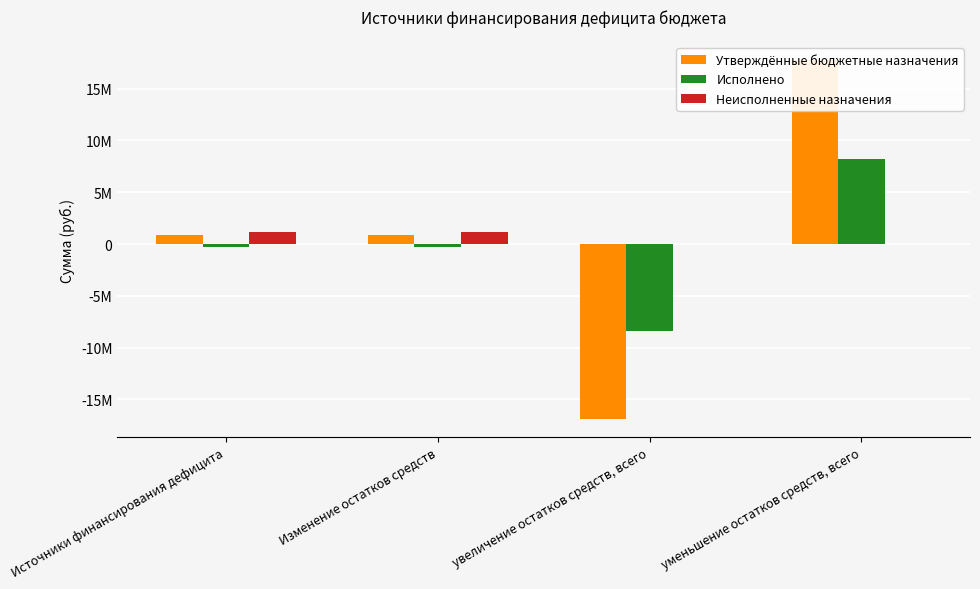

Reading left to right, what are all the values shown in this chart?

Утверждённые бюджетные назначения: Источники финансирования дефицита=854964.9	Изменение остатков средств=854964.9	увеличение остатков средств, всего=-16906781.0	уменьшение остатков средств, всего=17761745.9
Исполнено: Источники финансирования дефицита=-269349.2	Изменение остатков средств=-269349.2	увеличение остатков средств, всего=-8435018.2	уменьшение остатков средств, всего=8165669.0
Неисполненные назначения: Источники финансирования дефицита=1124314.1	Изменение остатков средств=1124314.1	увеличение остатков средств, всего=0.0	уменьшение остатков средств, всего=0.0